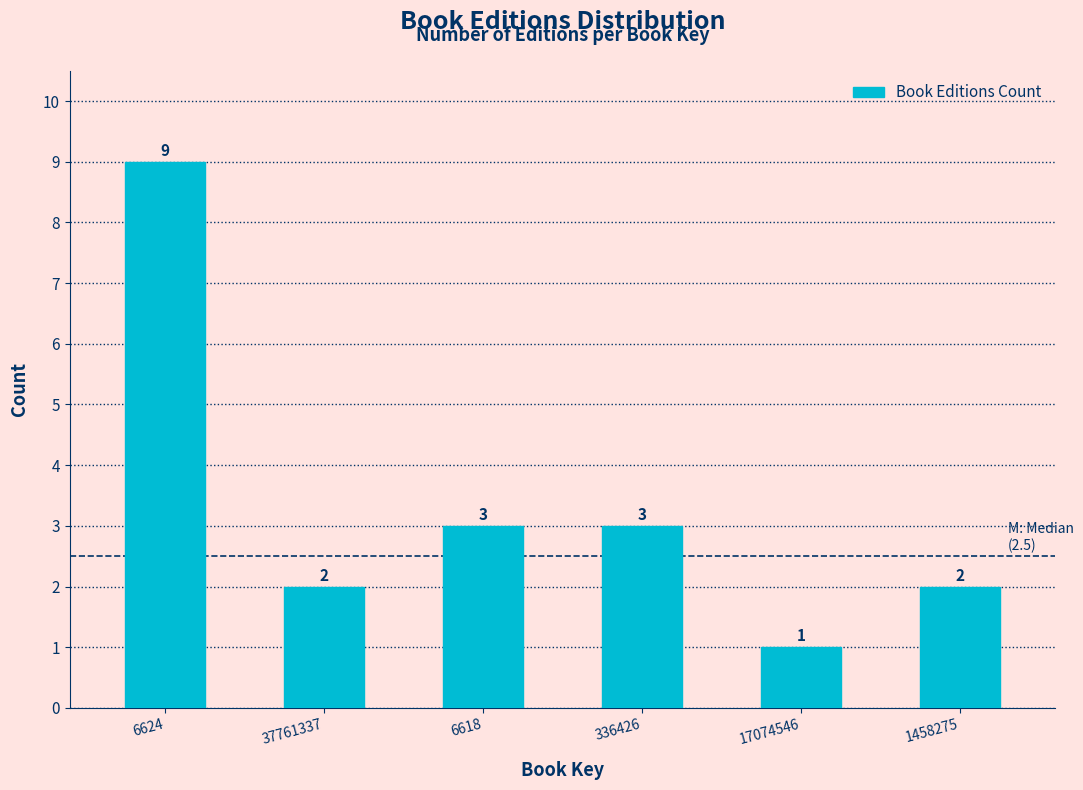

Reading left to right, what are all the values shown in this chart?

6624=9	37761337=2	6618=3	336426=3	17074546=1	1458275=2